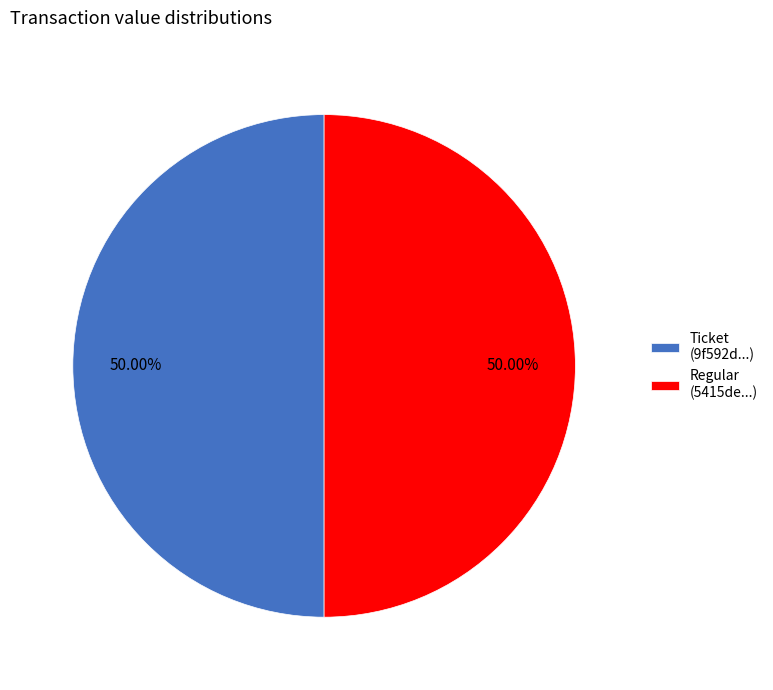

Do Ticket (9f592d...) and Regular (5415de...) together represent more than half of the pie?

Yes